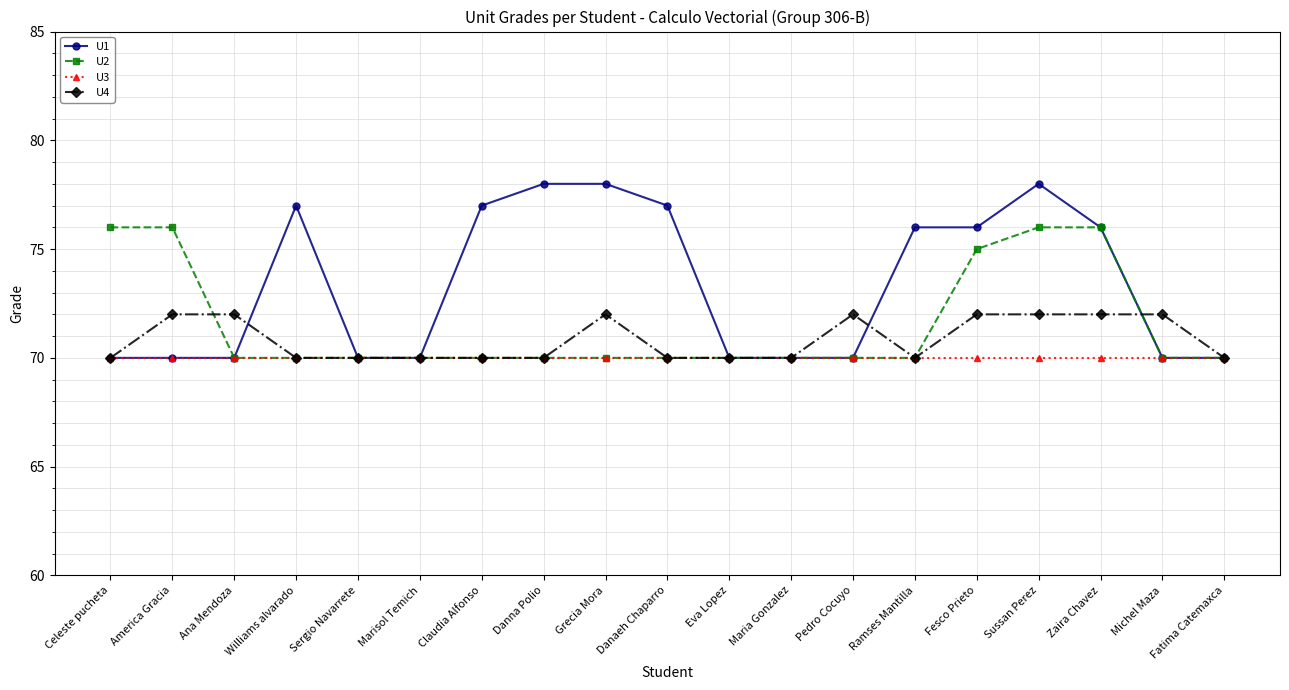

What is the highest value of the U4 series?

72